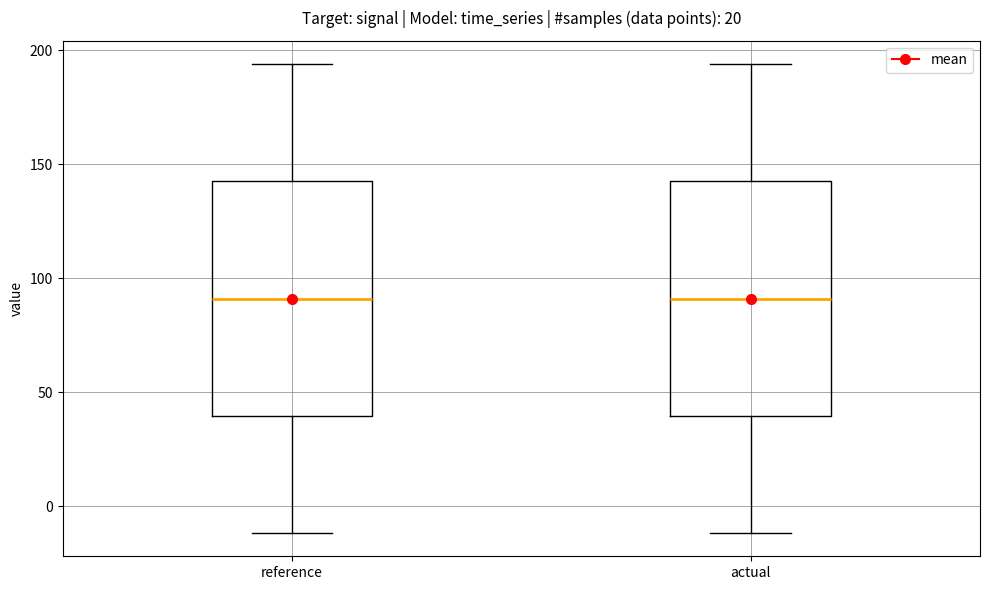

Where is the lower edge of the box for actual on the y-axis? The values are not printed on the chart, so give them approximately, as read against the axis.

40